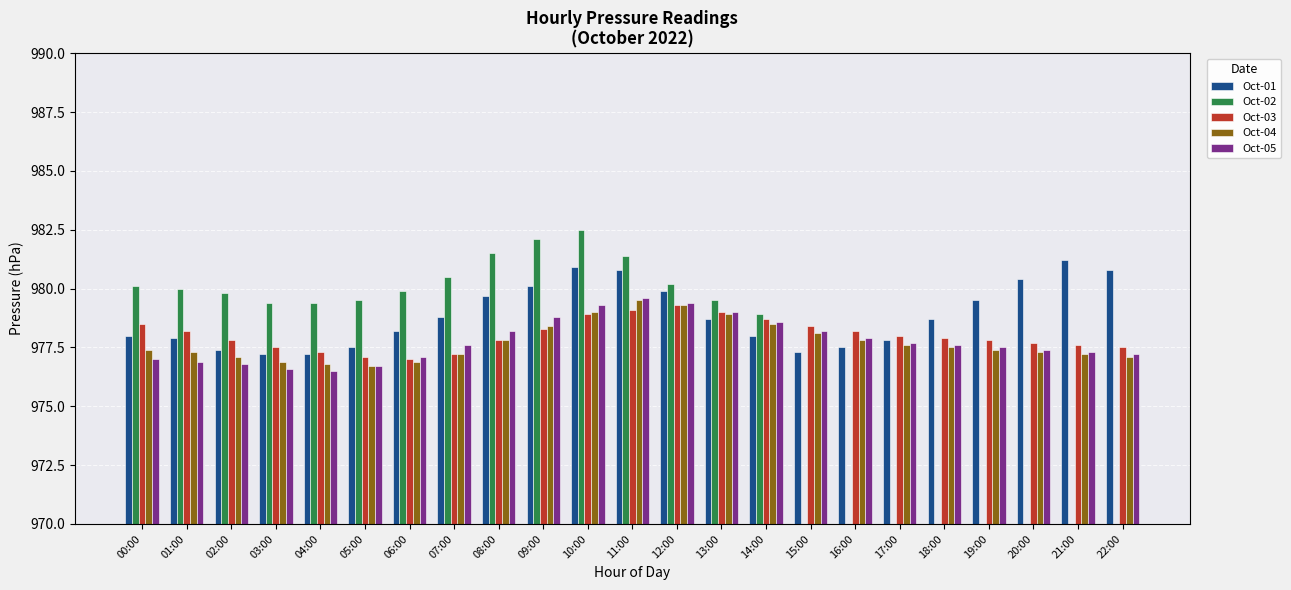

At which category does the chart reach its peak across all series?

10:00